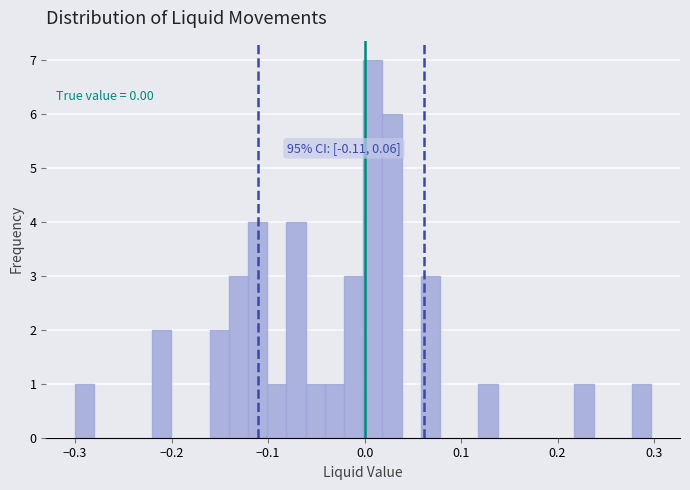

Read against the x-axis, roughly where is the centre of the tallest bar?

0.01